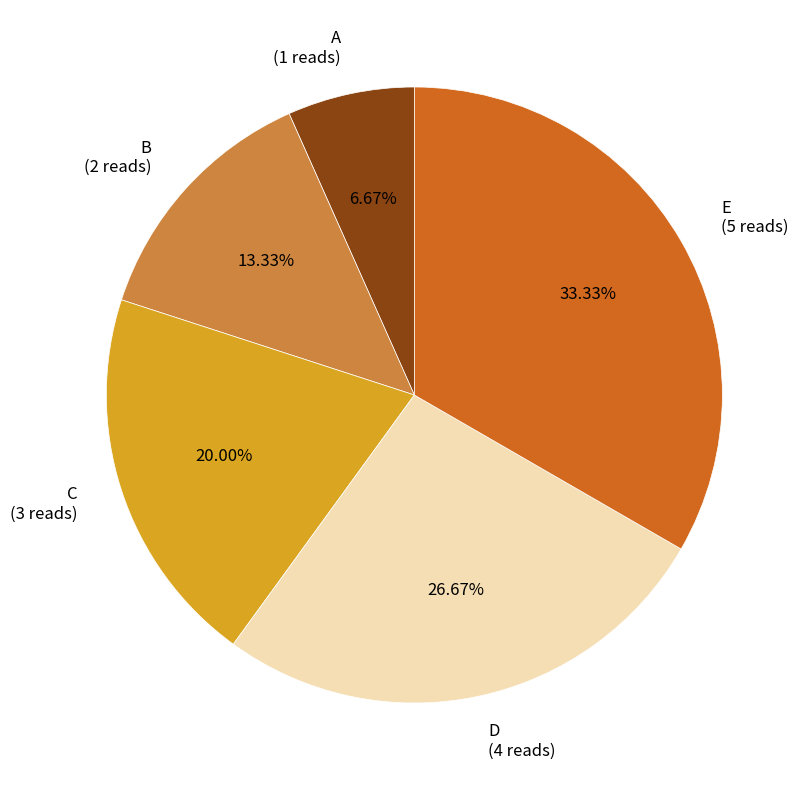

Is there any slice that represents more than half of the pie?

No